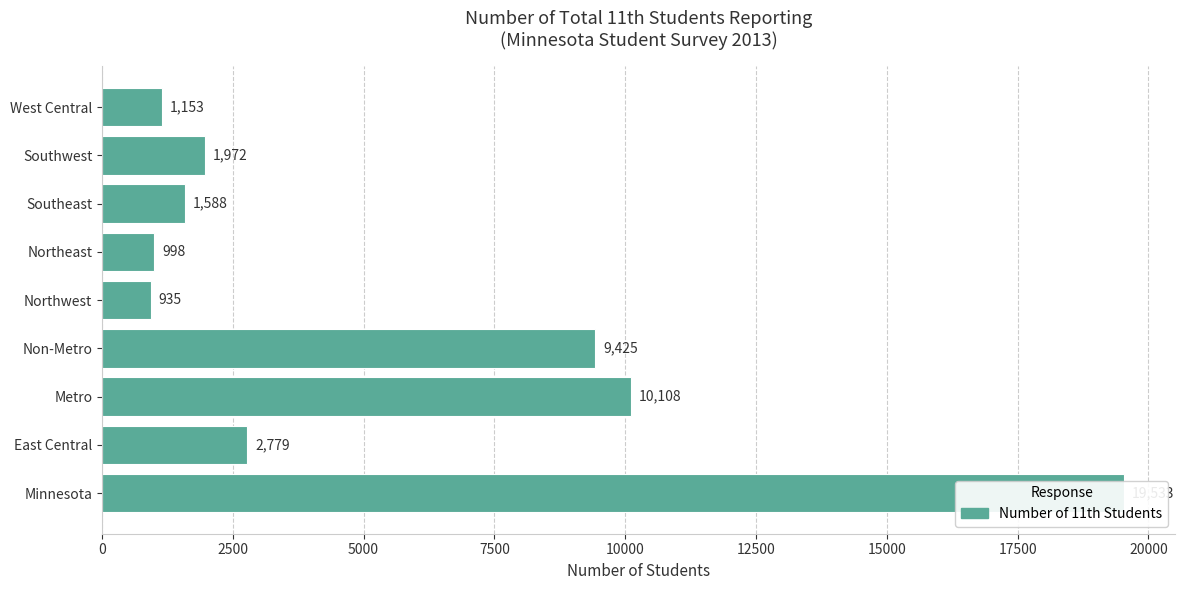

What is the sum of all values?

48491